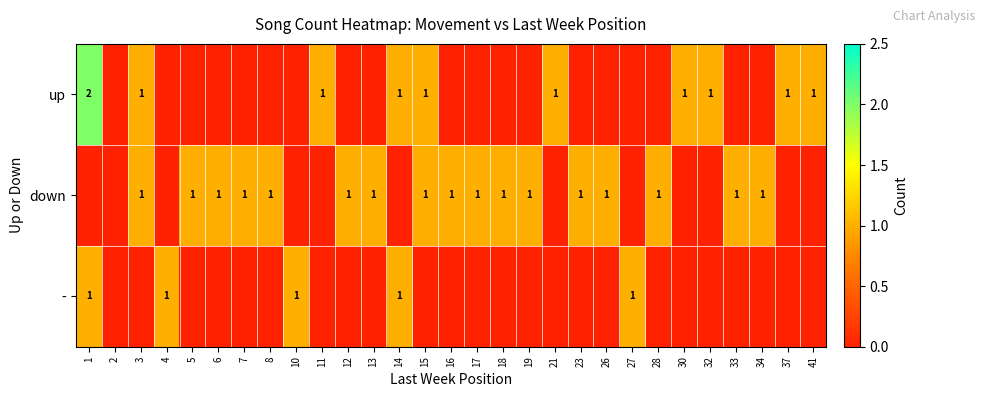

The down series shows 2 at 12. True or false?

False